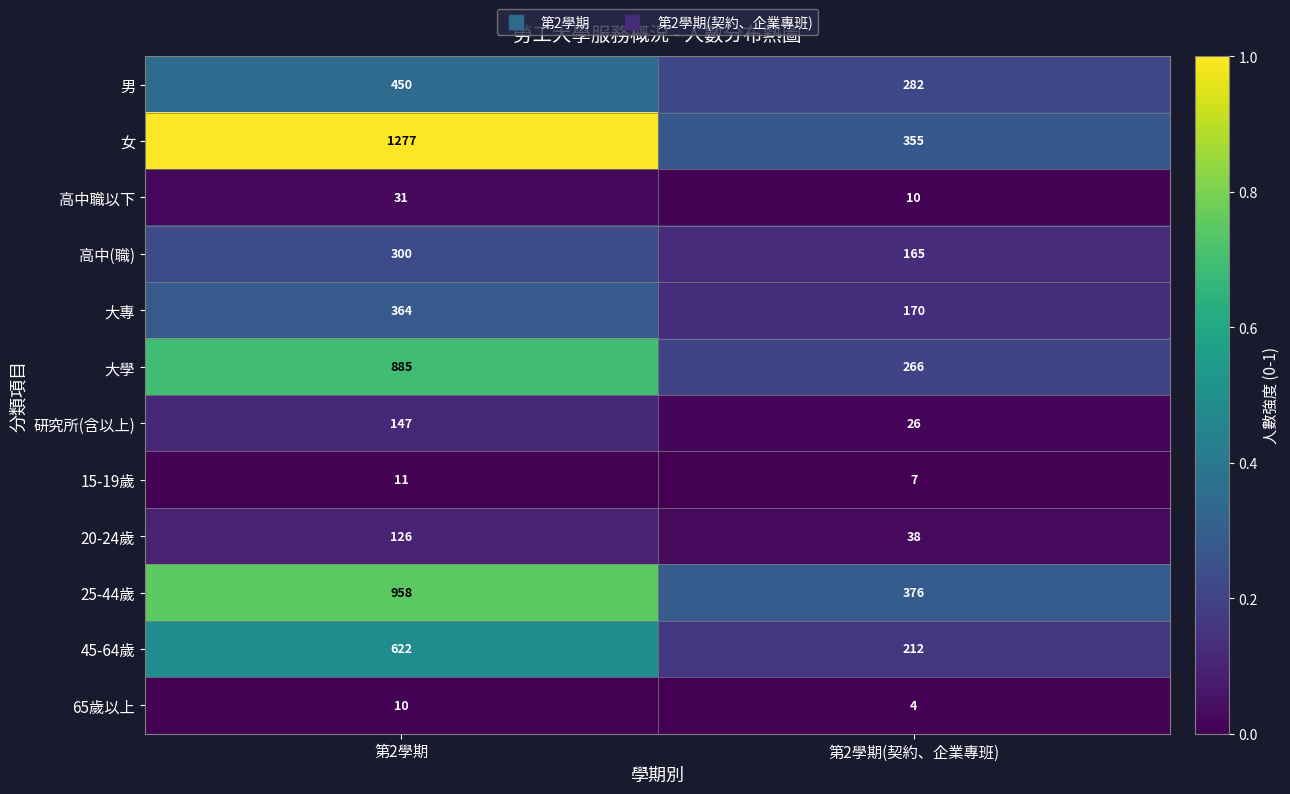

Between 第2學期 and 第2學期(契約、企業專班), which series saw the biggest shift?

女